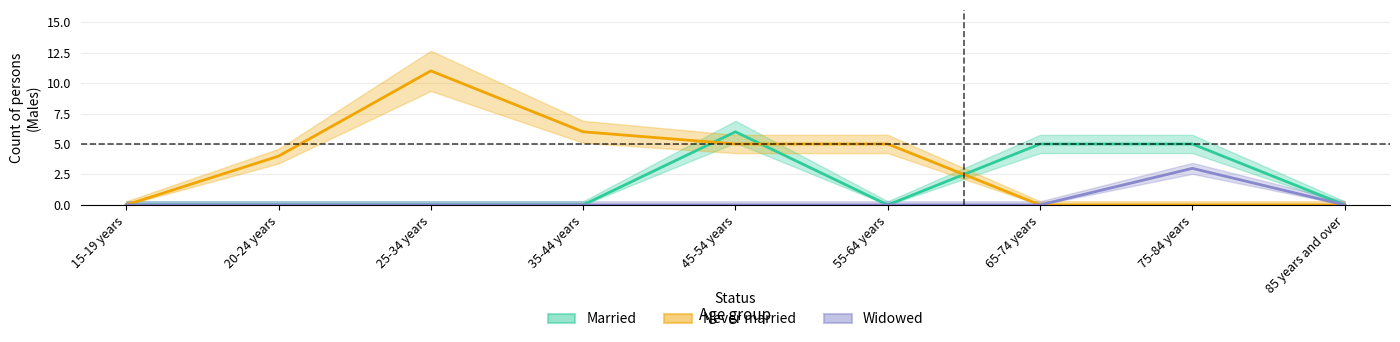

Which series ends up on top after the final intersection of Married and Never married?

Married